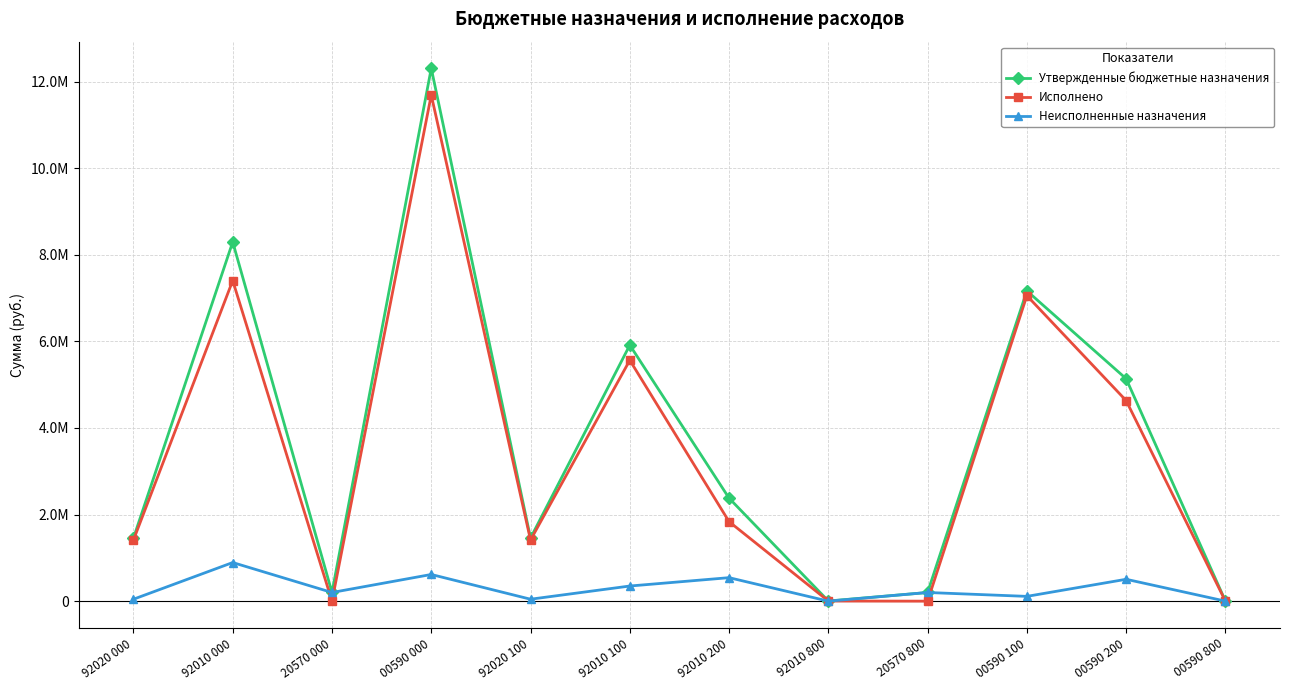

Is this an area chart (filled region under the line)?

No